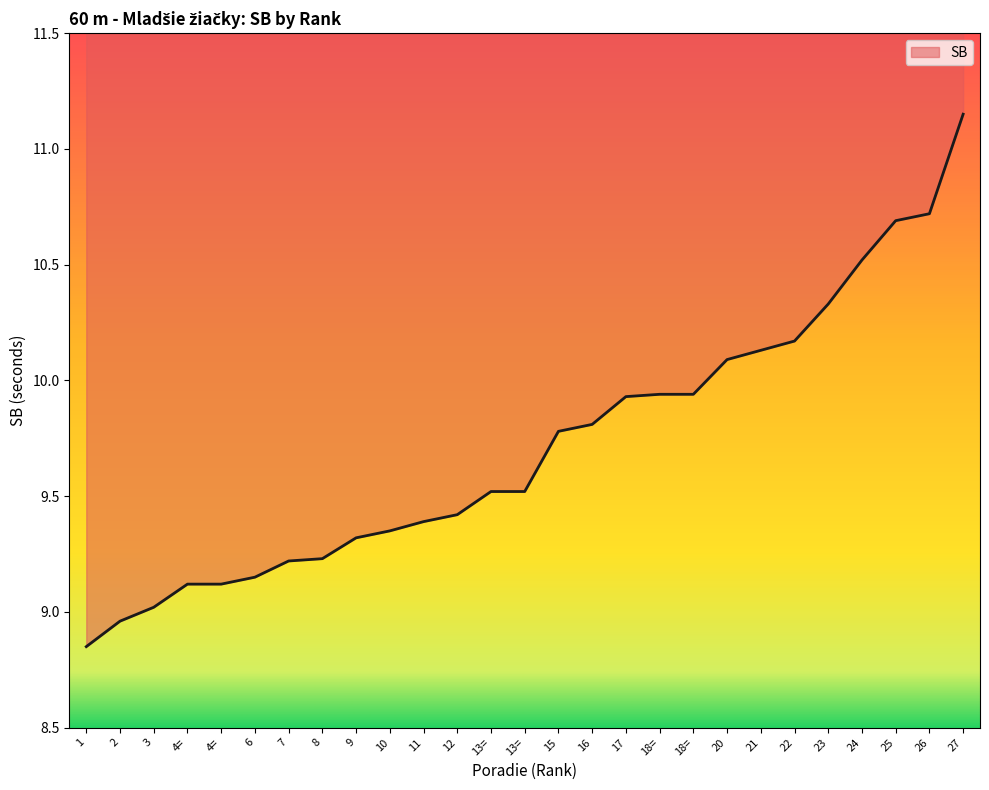

What is the change in value from 15 to 24?

+0.7